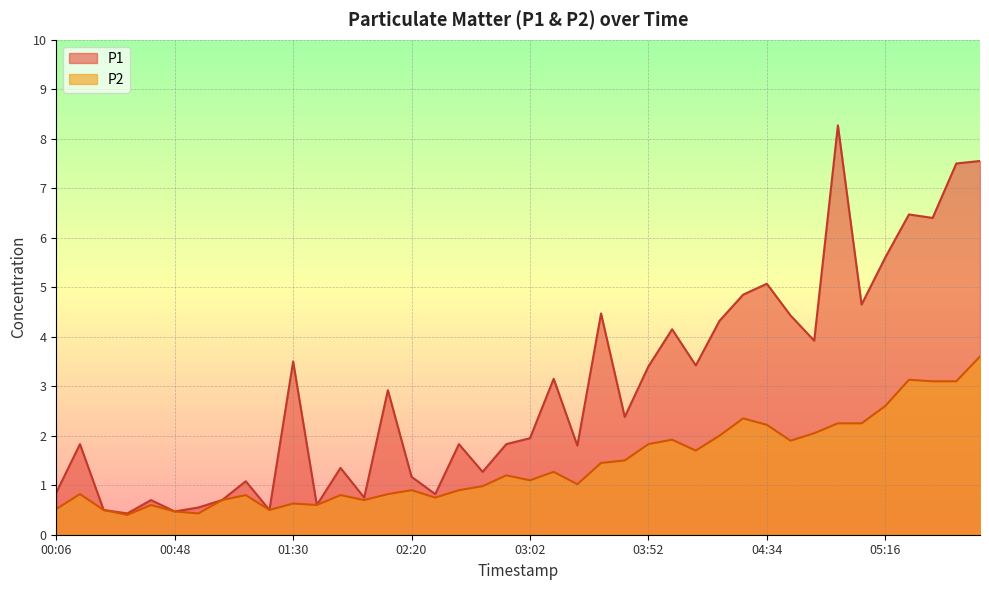

What is the sum of the P1 values at 00:22 and 04:51?

4.4